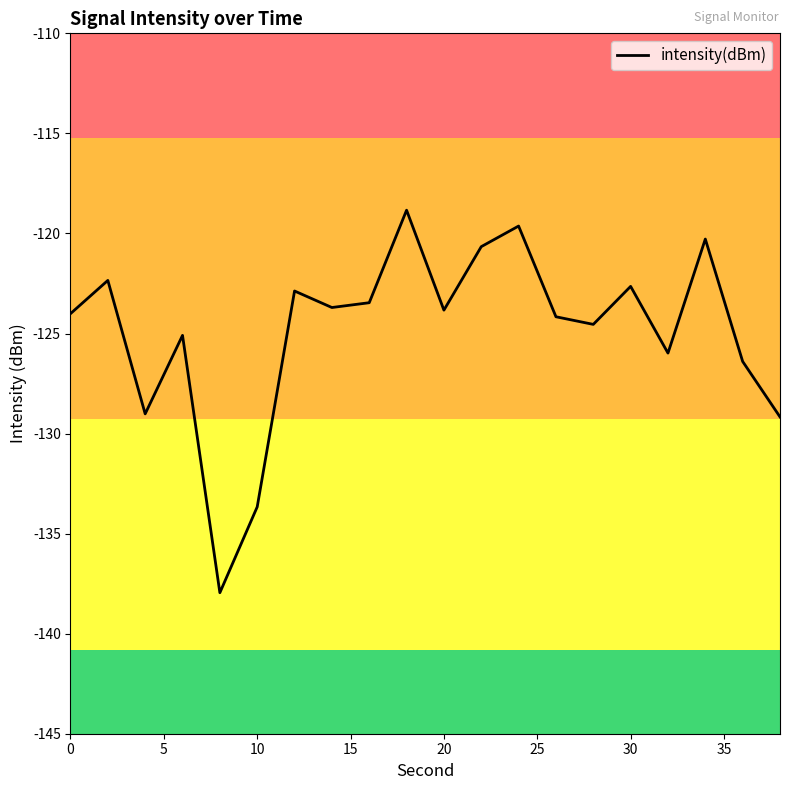

What is the minimum value shown in the chart?

-138.0